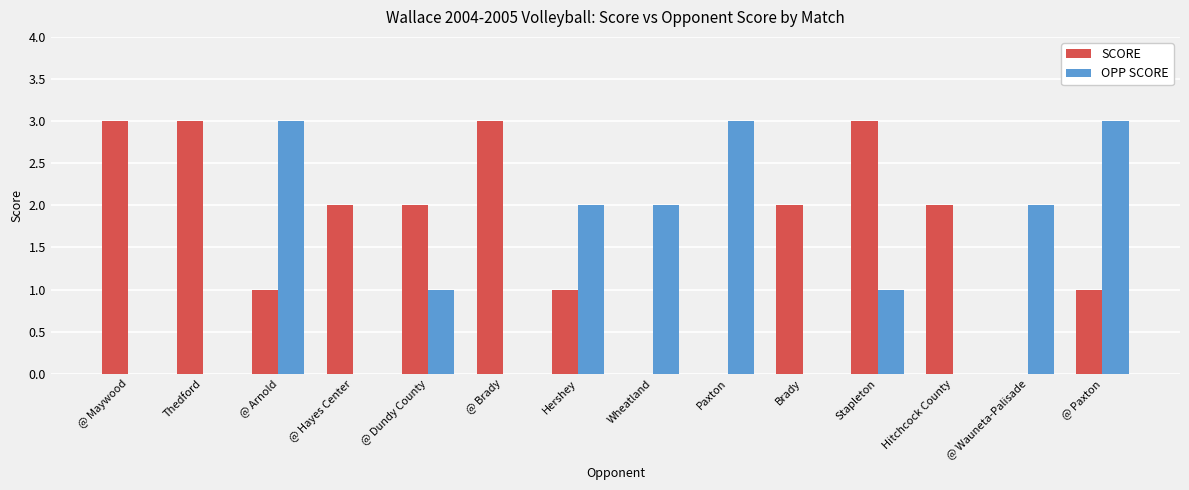

True or false: SCORE has a value of 0 at Paxton.

True